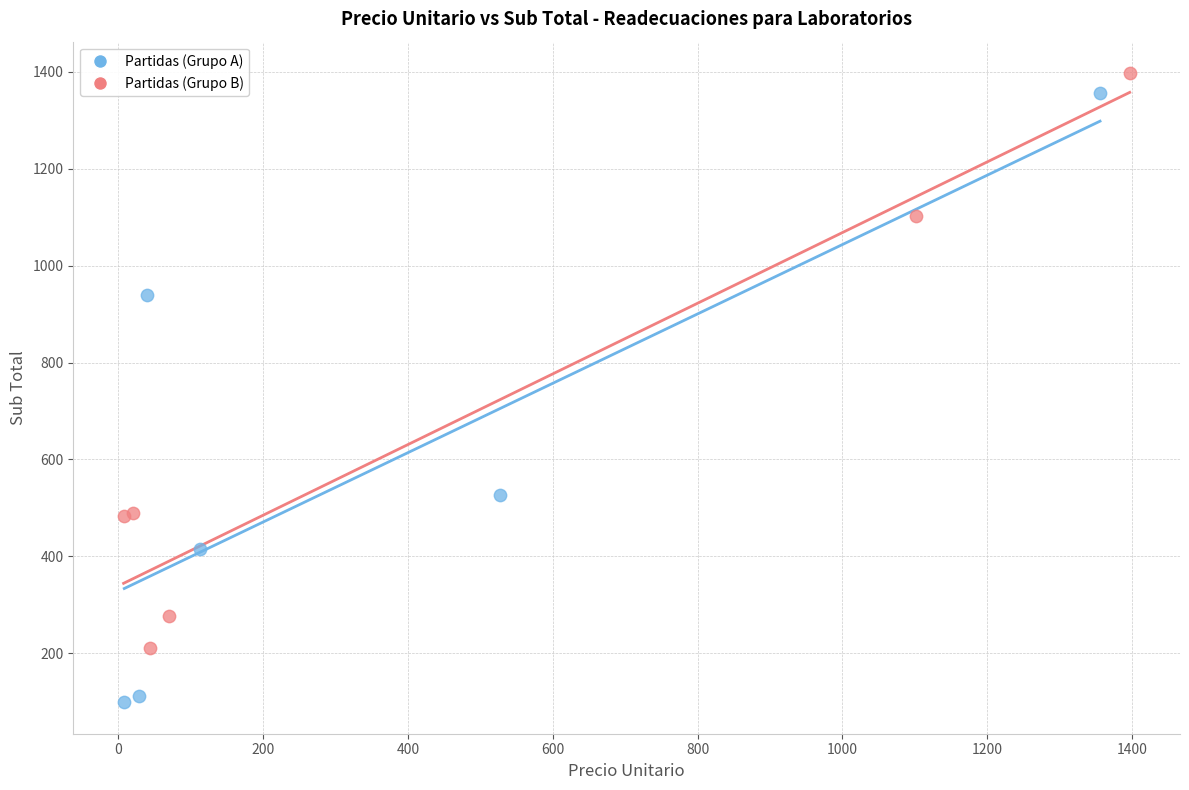

Which series has the largest Y range (max minus min)?

Partidas (Grupo A)